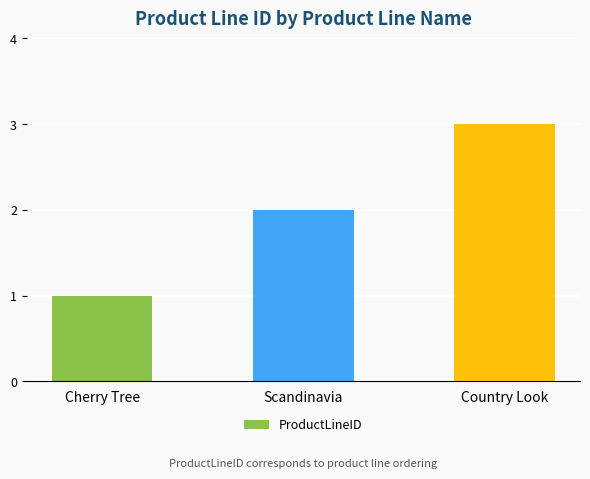

What is the smallest value displayed?

1